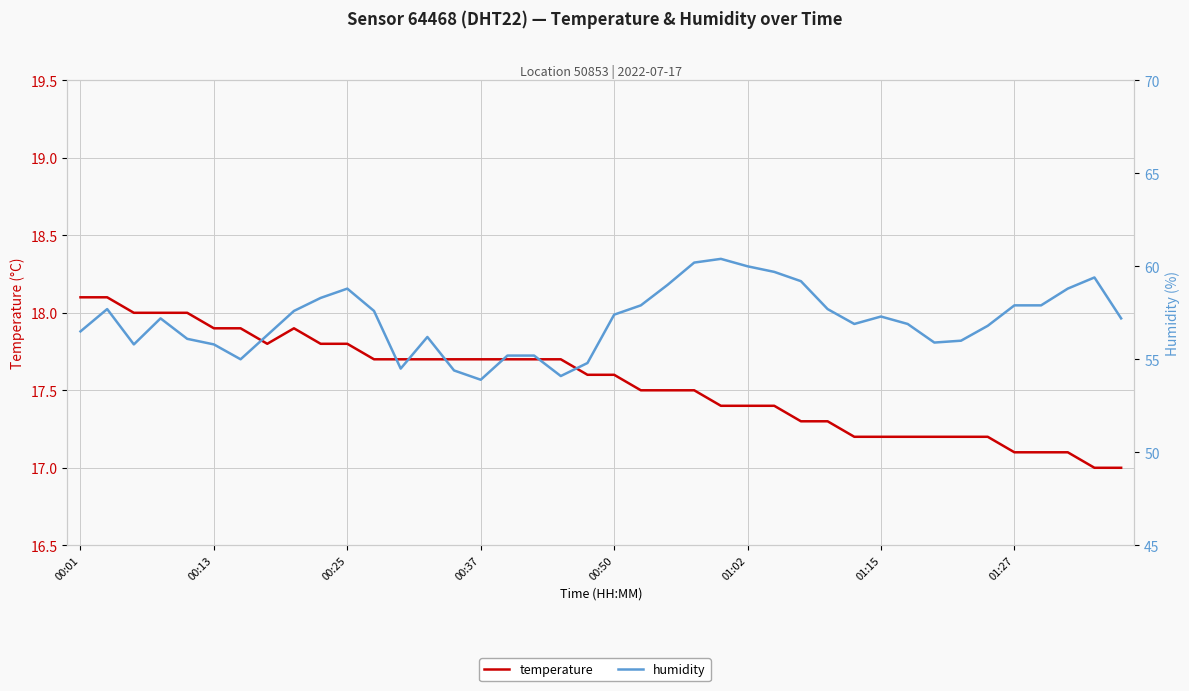

What is the sum of all humidity values?

2283.5